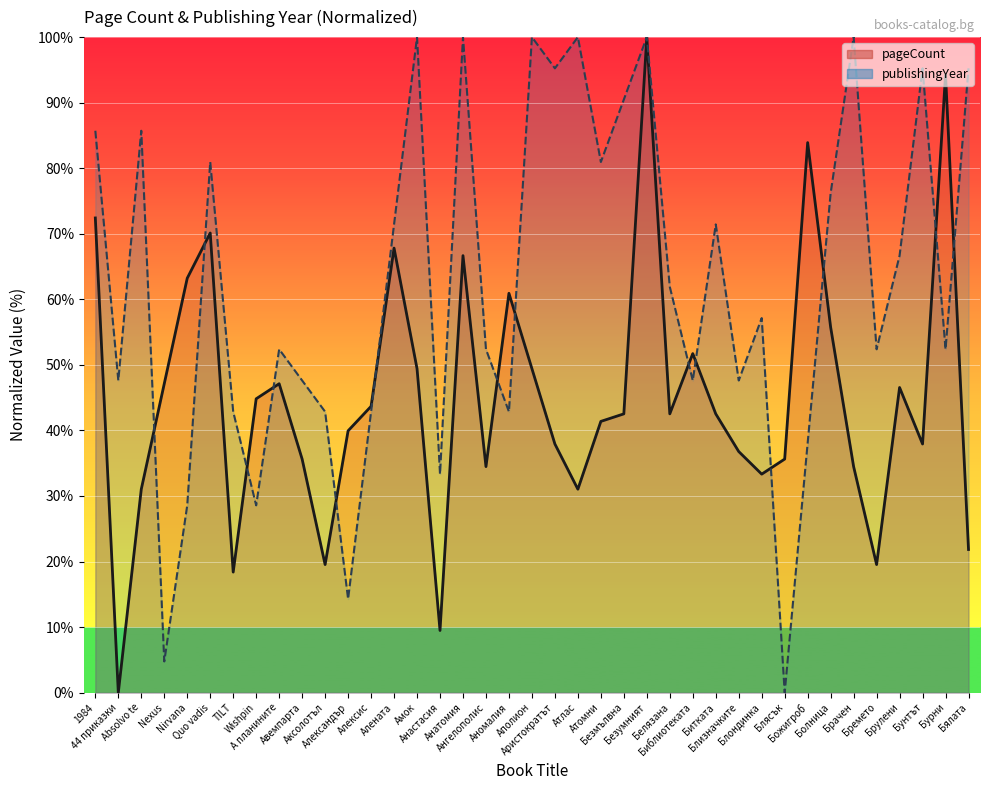

What are all the series names shown in the legend?

pageCount (line), publishingYear (line)